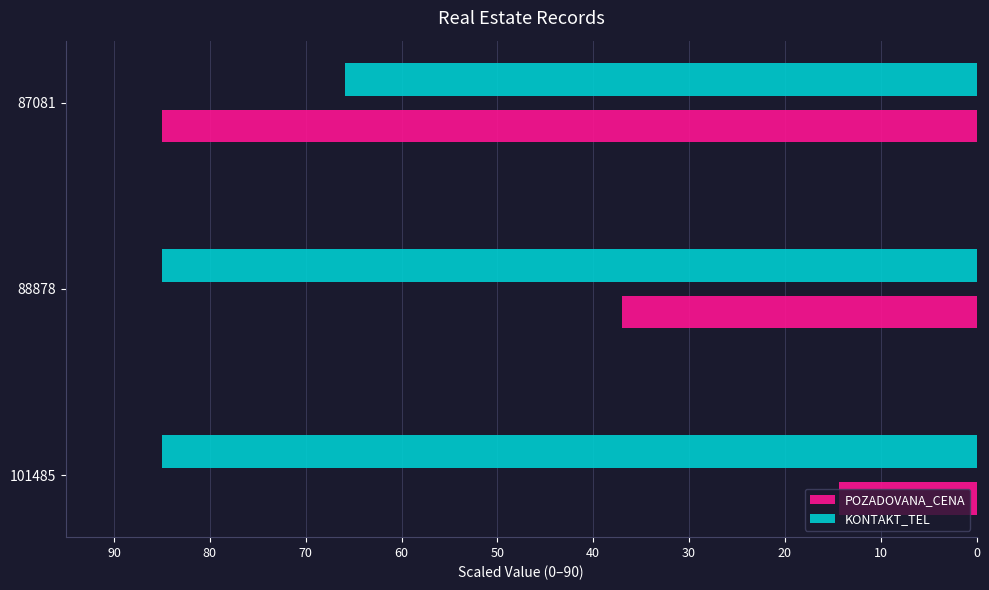

Where is POZADOVANA_CENA nearest to the value 49?

88878